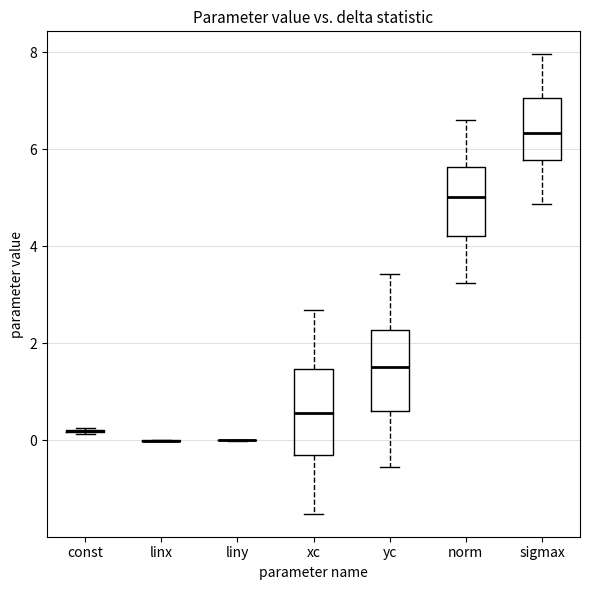

Reading left to right, transcribe this box plot: for each box, give where its median line is, the range the box spans, and where its two whiskers end, as read against the y-axis. The values are not printed on the chart, so give them approximately, as read against the axis.

const: box collapsed to a line at 0.2, whiskers 0.2 to 0.2
linx: box collapsed to a line at 0.0, whiskers 0.0 to 0.0
liny: box collapsed to a line at 0.0, whiskers 0.0 to 0.0
xc: median 0.6, box -0.2 to 1.4, whiskers -1.6 to 2.6
yc: median 1.6, box 0.6 to 2.2, whiskers -0.6 to 3.4
norm: median 5.0, box 4.2 to 5.6, whiskers 3.2 to 6.6
sigmax: median 6.4, box 5.8 to 7.0, whiskers 4.8 to 8.0